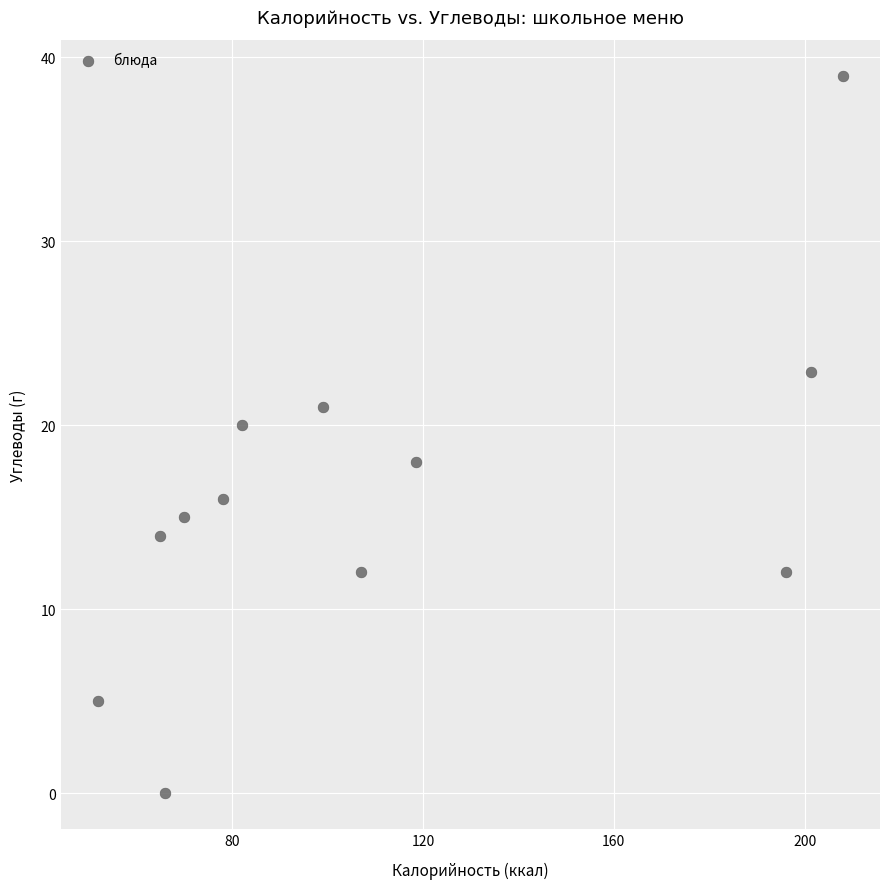

What is the range of Y values (max minus min)?

39.0